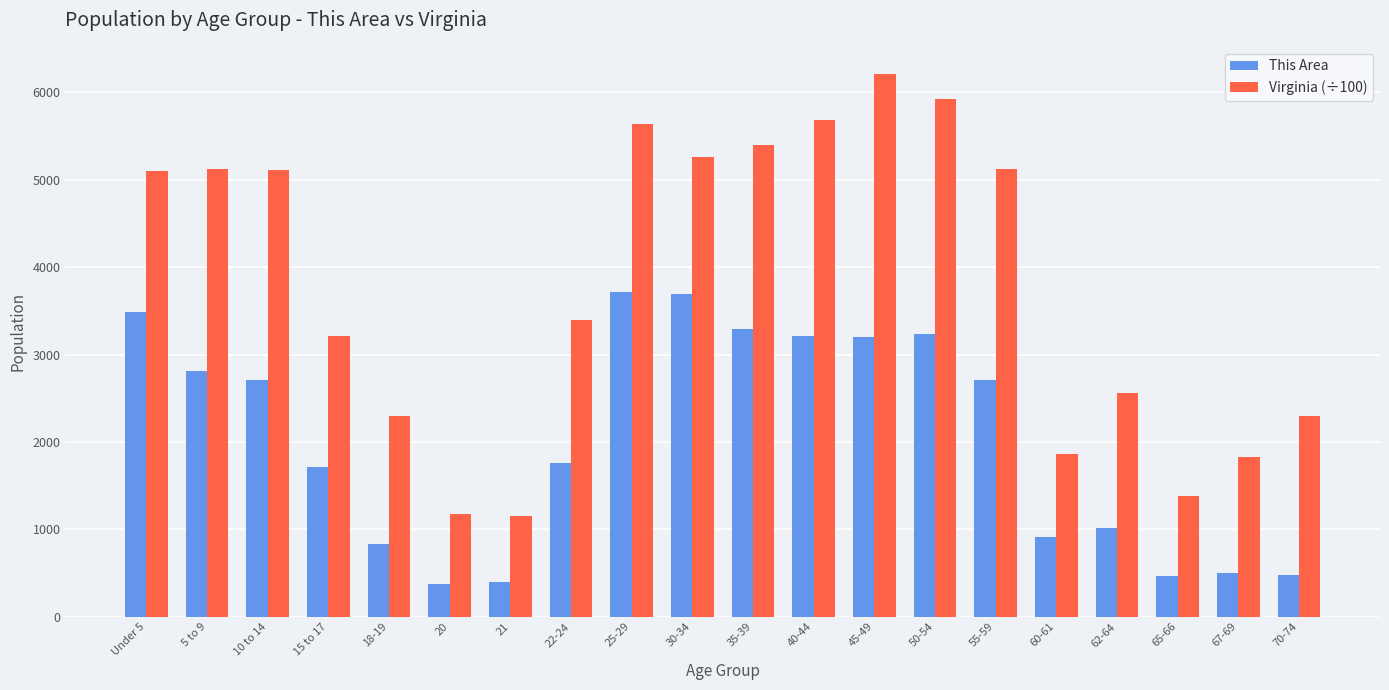

The Virginia (÷100) series shows 5928.4 at 50-54. True or false?

True